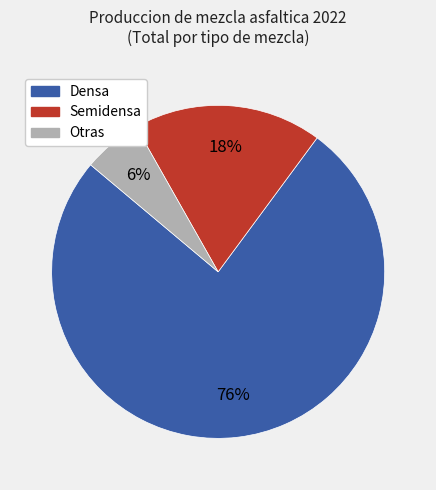

To the nearest percent, what is the average slice percentage?

33%